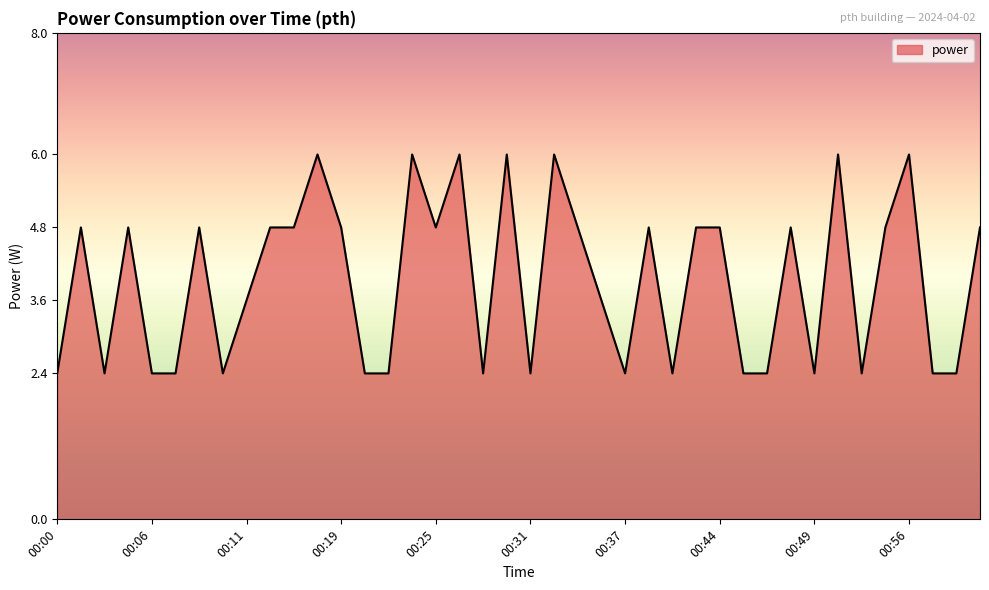

What is the average value?

3.9